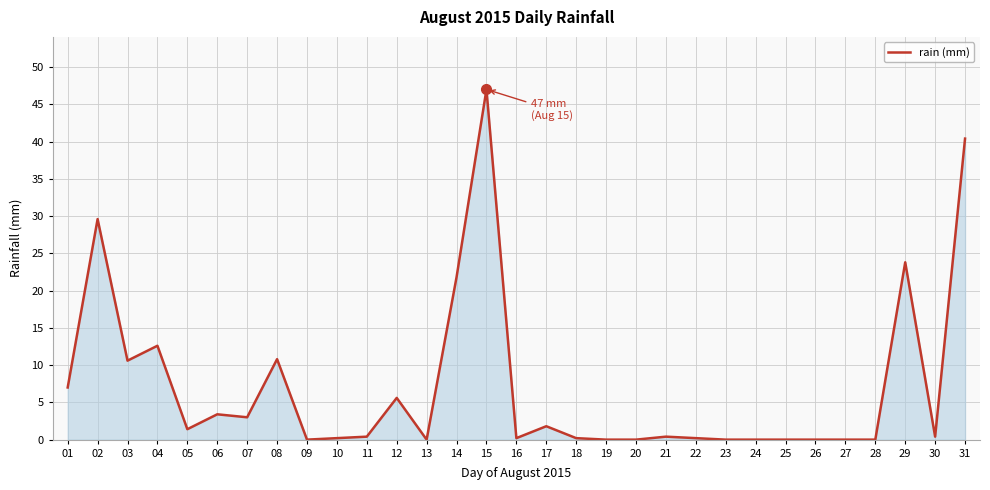

How many lines are shown in the chart?

1